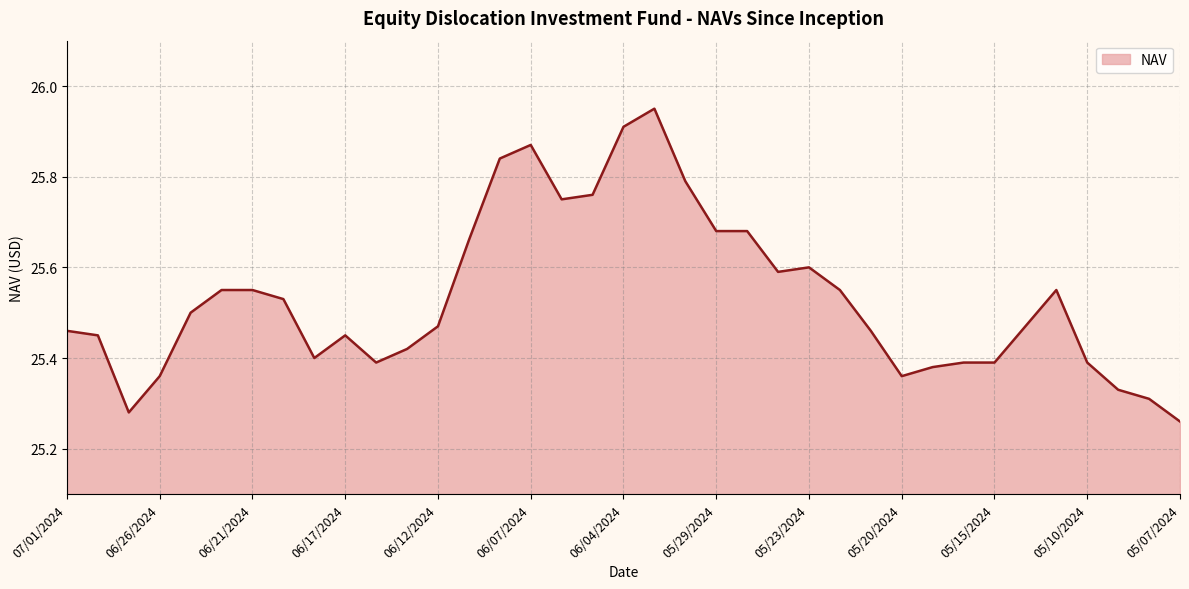

What is the difference between the maximum and minimum values?

0.7